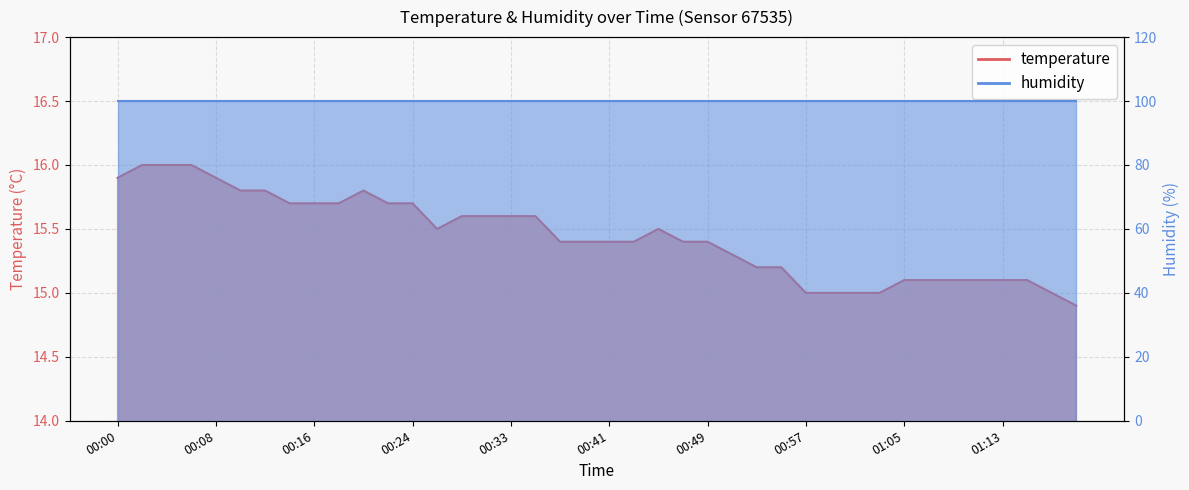

What is the change in value from 00:04 to 01:09?

-0.9